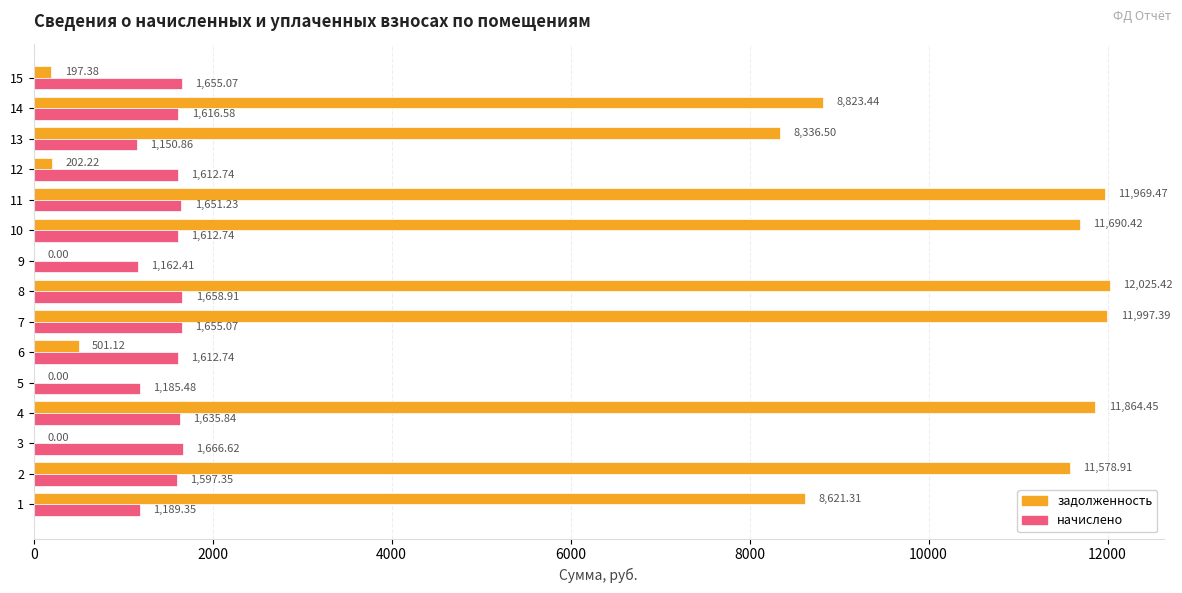

What is the sum of all начислено values?

22663.0